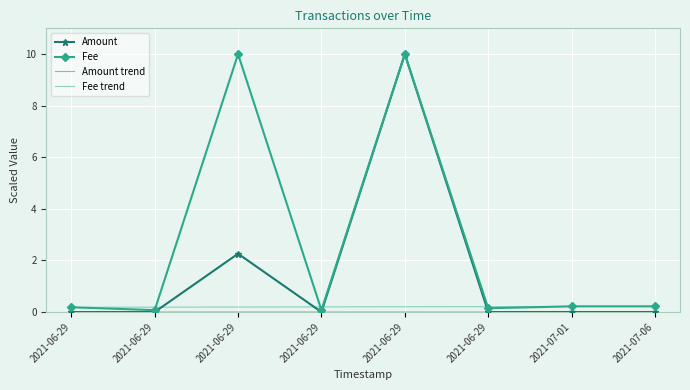

What is the label of the 7th point from the left?

2021-07-01